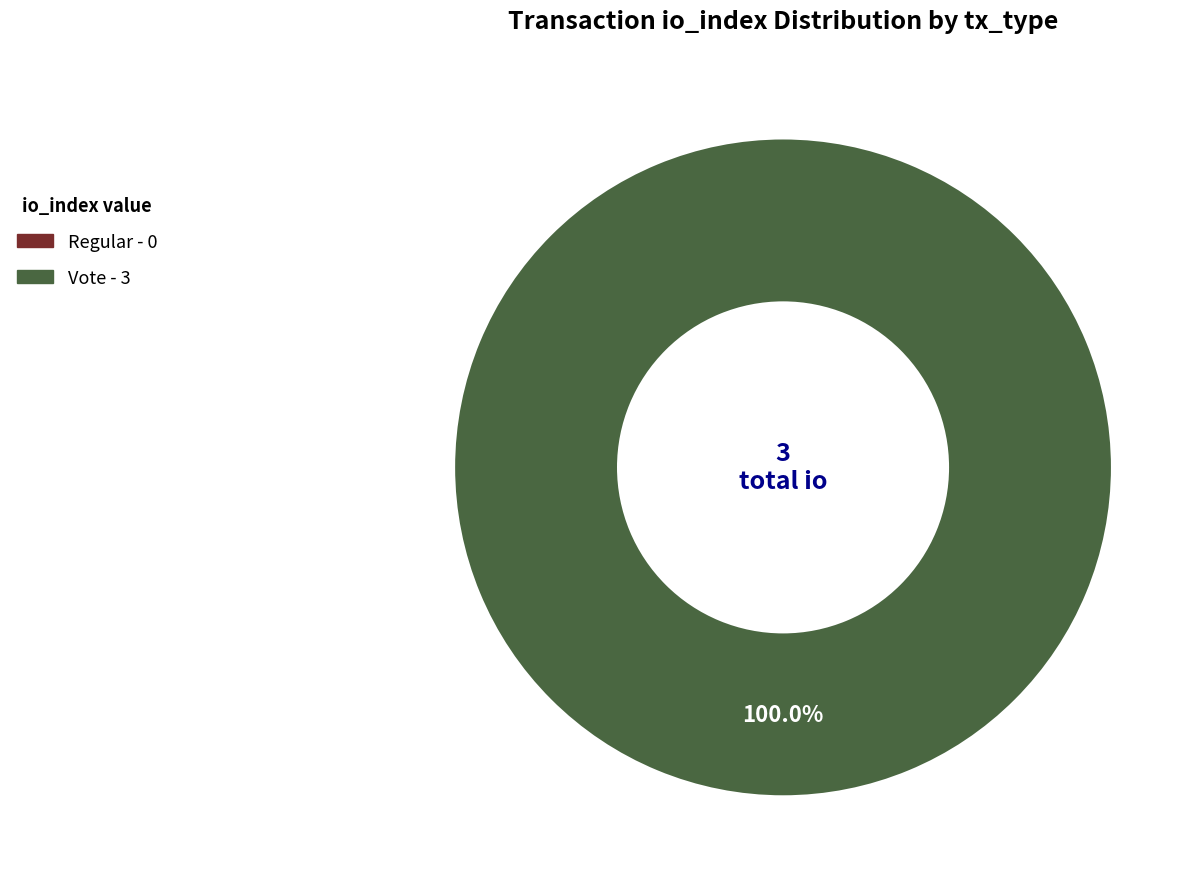

What is the smallest slice in the pie chart?

Regular (io_index=0)